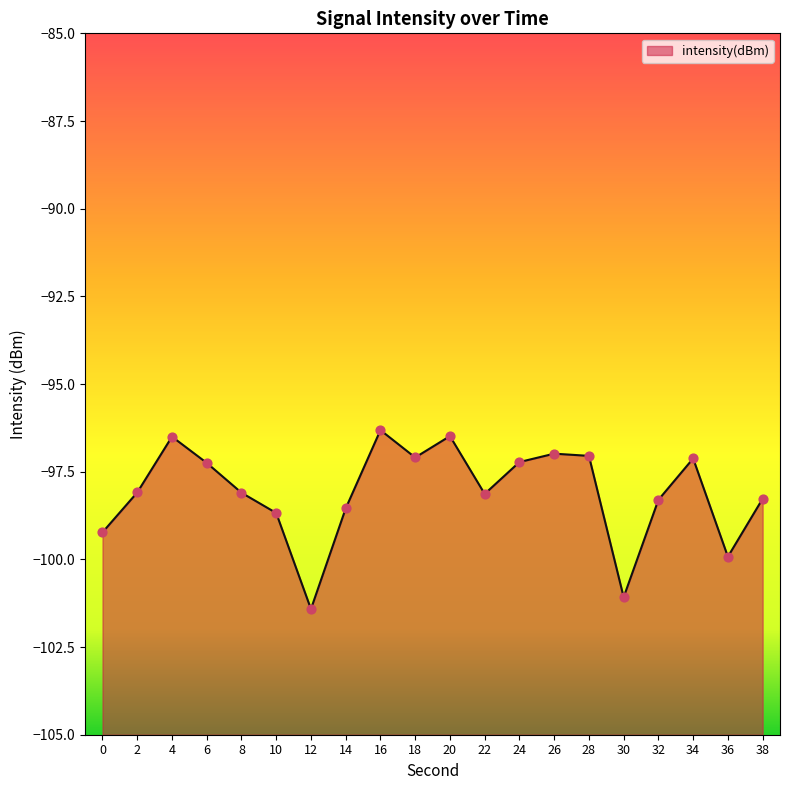

What is the change in value from 12 to 26?

+4.4